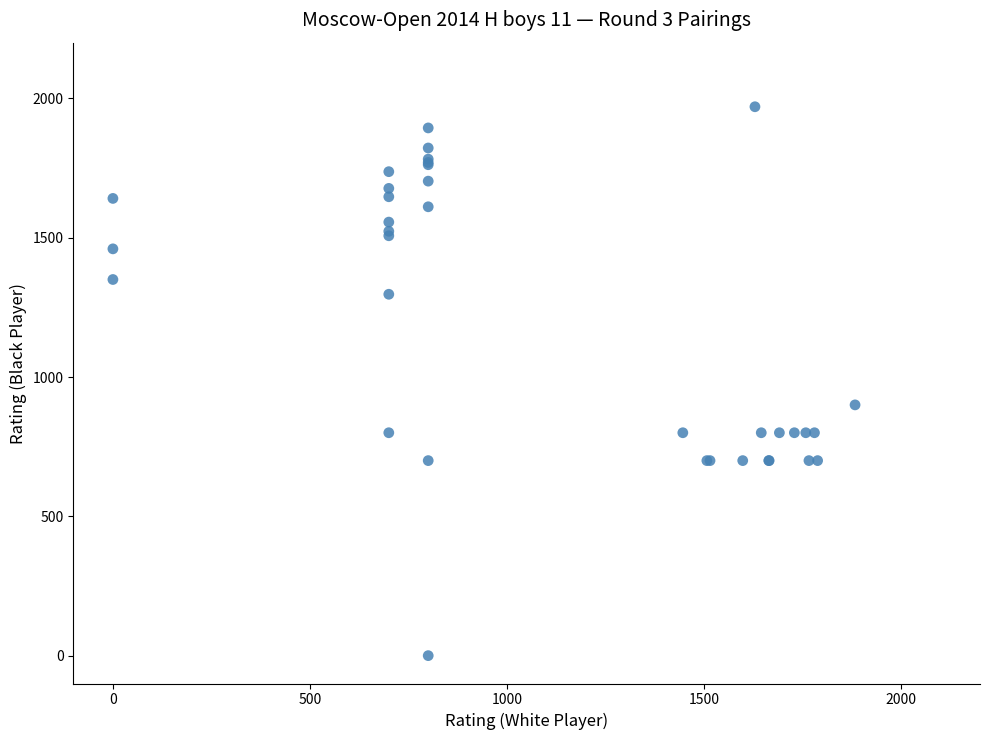

What Y value in the scatter plot is closest to 985?

900